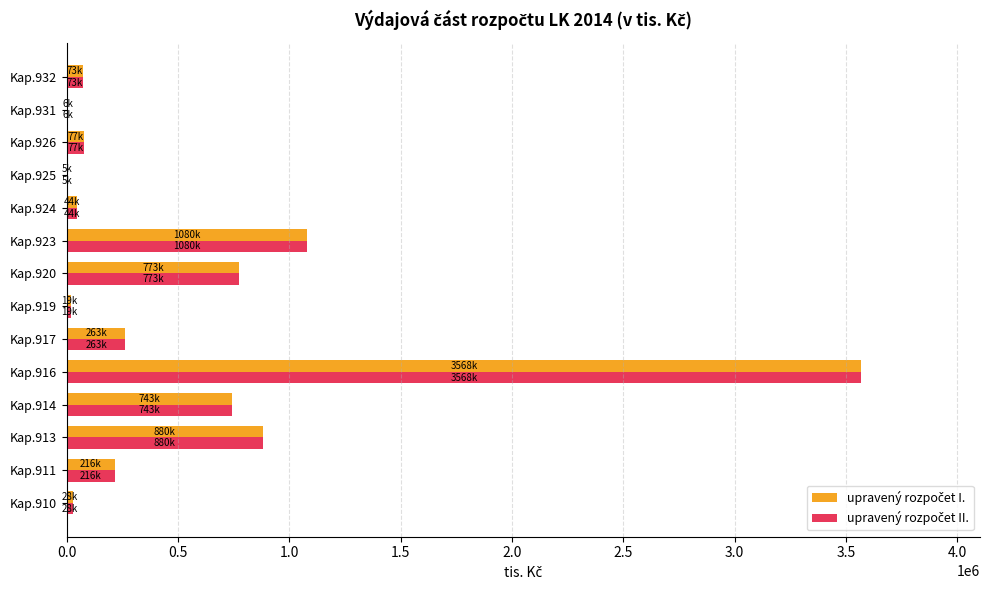

At which category does the chart reach its peak across all series?

Kap.916